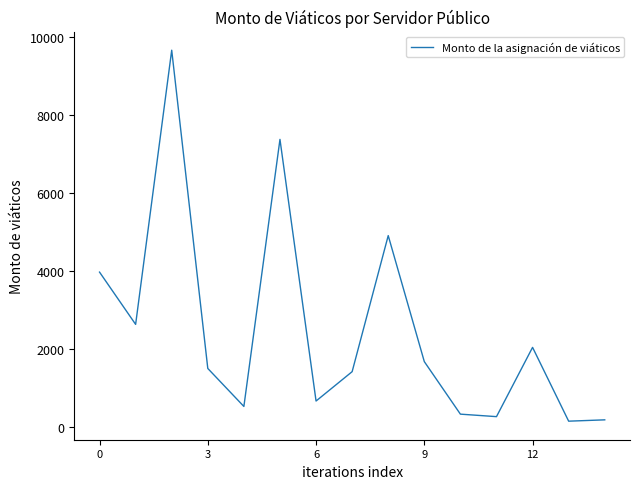

What is the difference between the maximum and minimum values?

9500